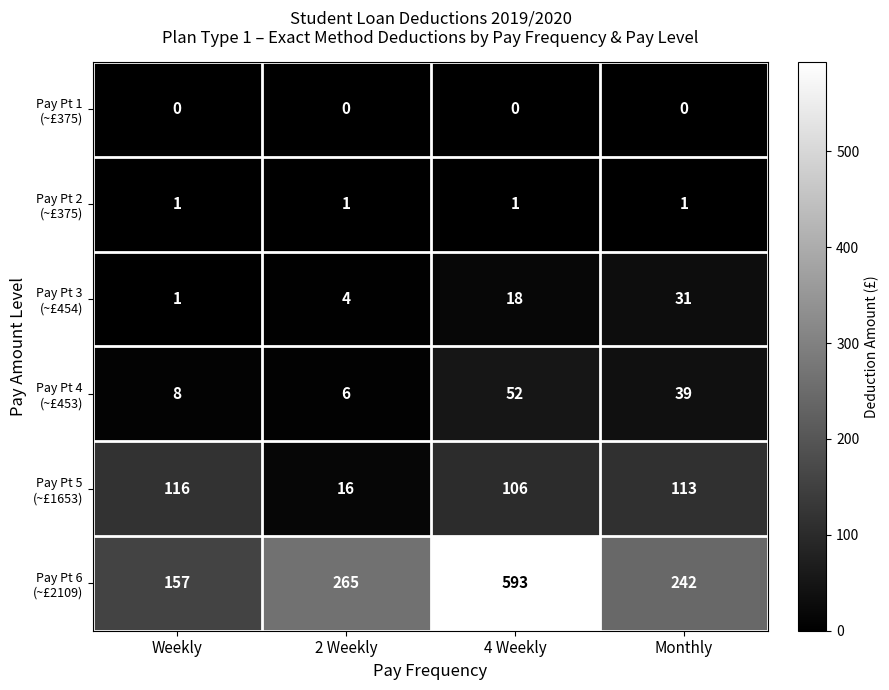

What is the spread (max minus min) of values at Monthly?

242